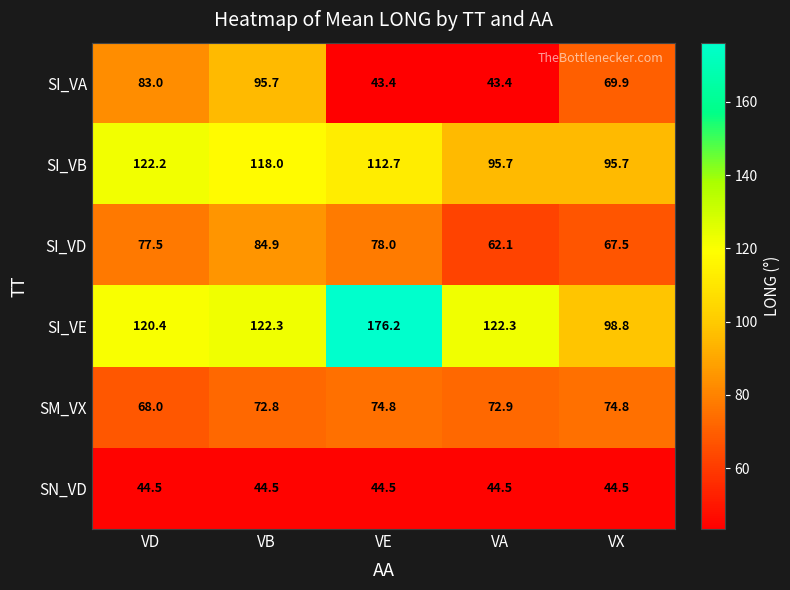

What is the difference between the SI_VA values at VB and VE?

52.3